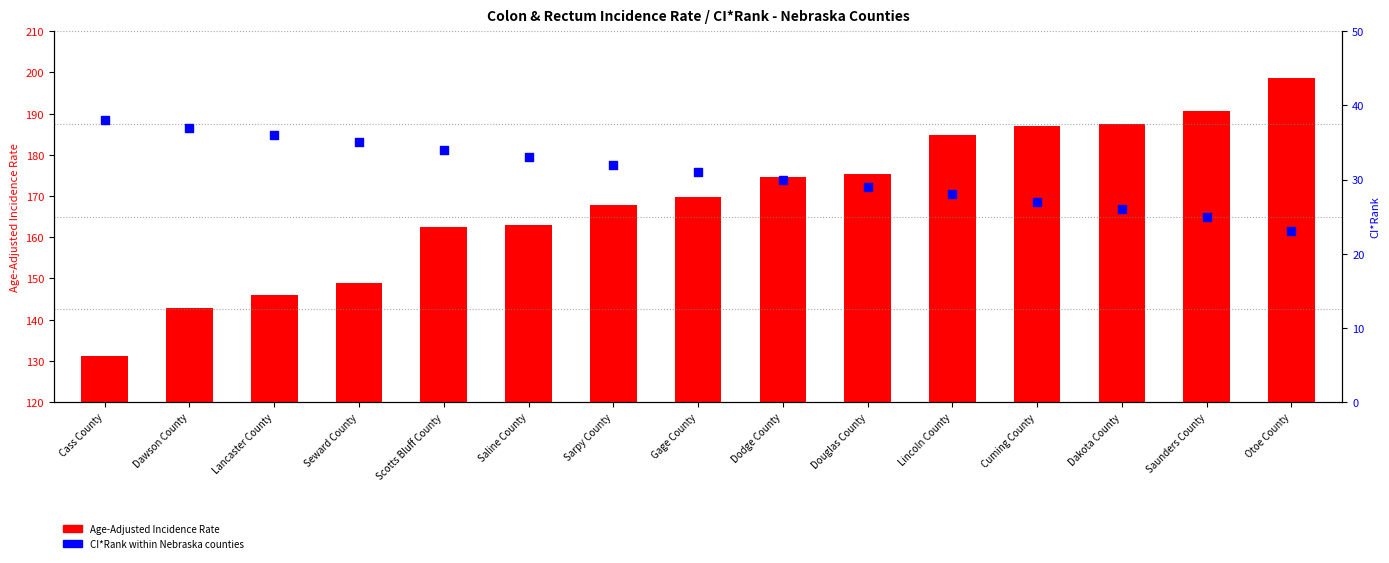

What is the change in value from Scotts Bluff County to Dodge County?

-4